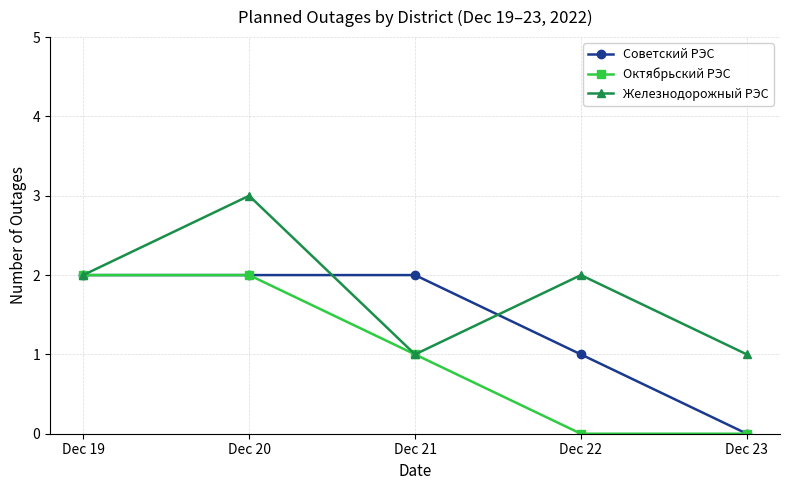

What is the spread (max minus min) of values at Dec 23?

1